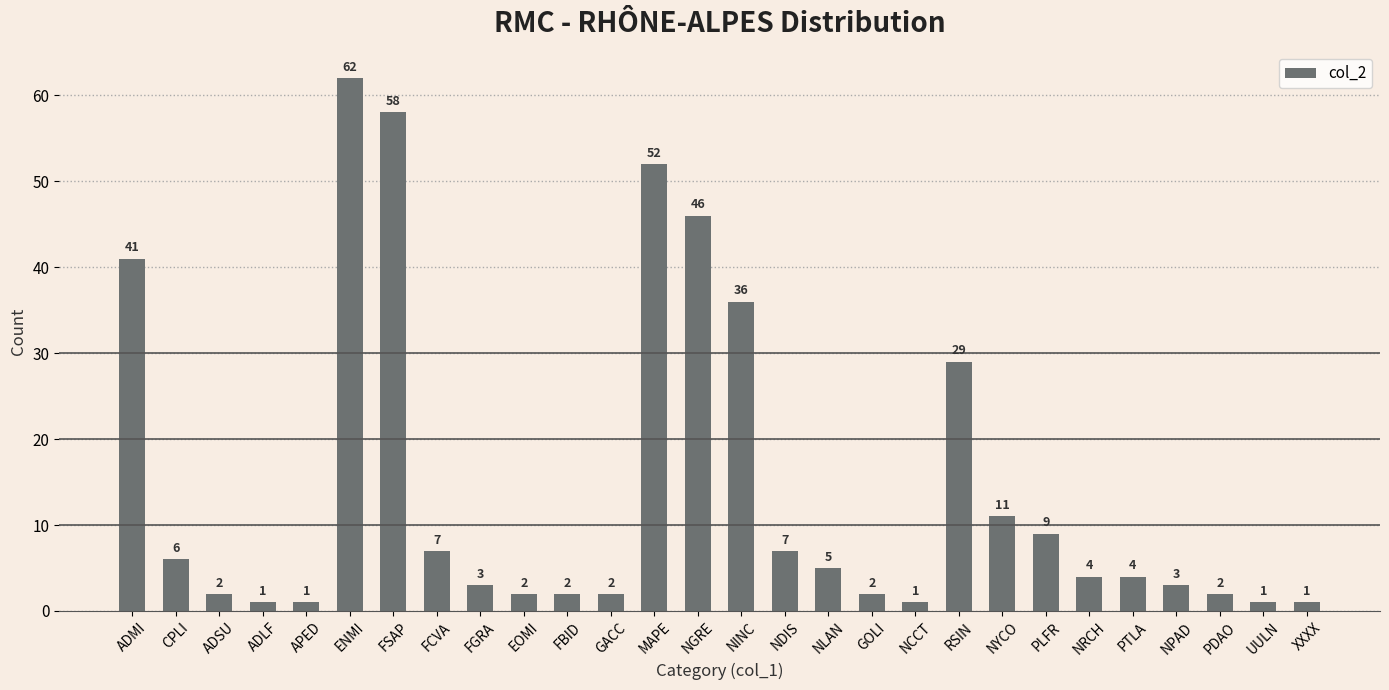

What is the maximum value shown in the chart?

62